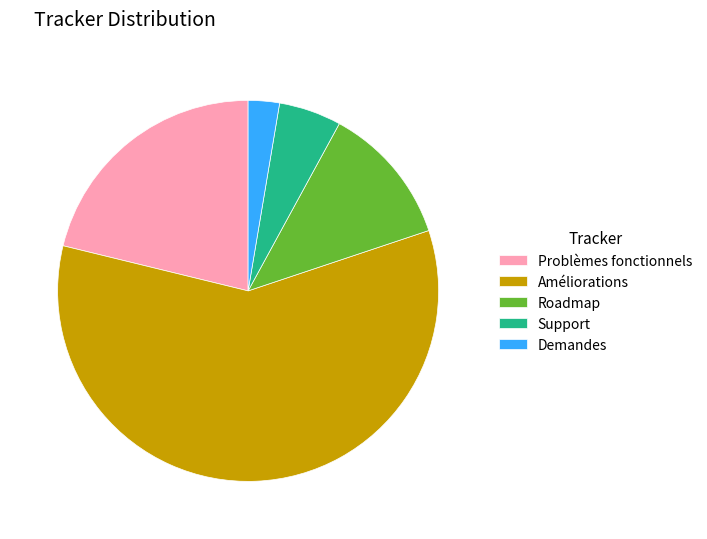

Which category has the smallest portion of the pie?

Demandes